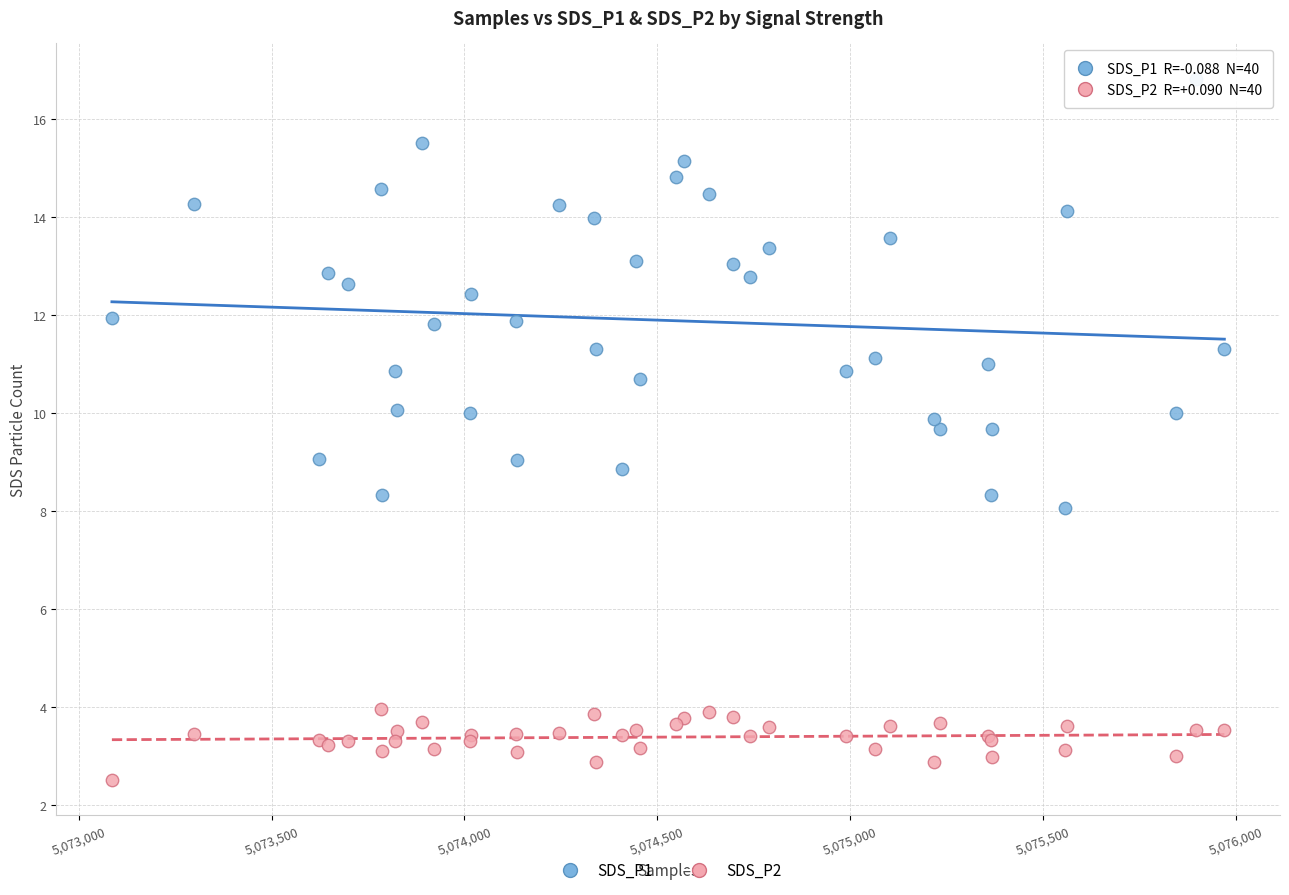

Which series contains the lowest Y value?

SDS_P2